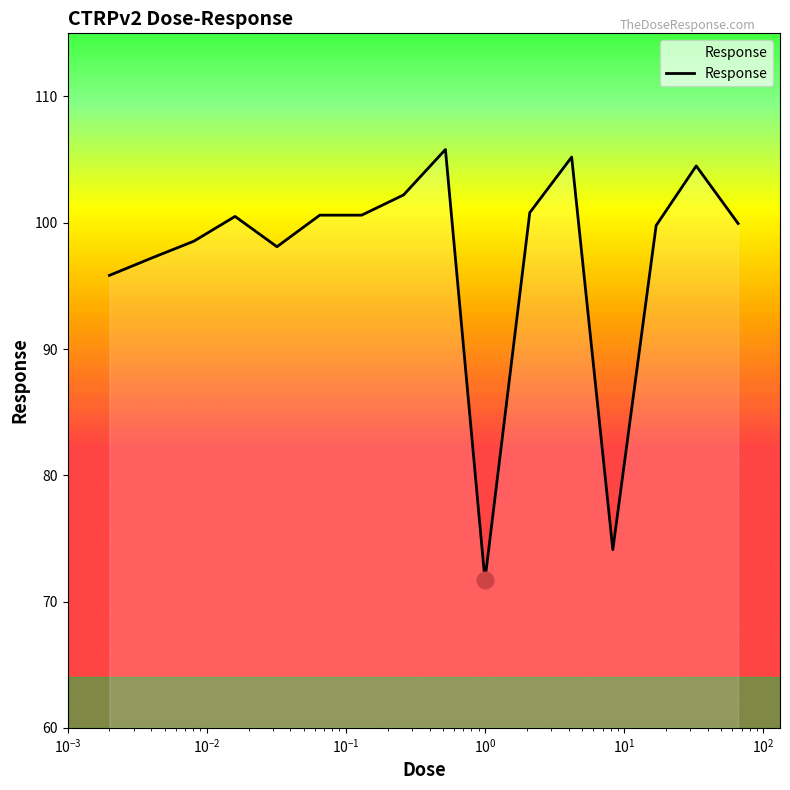

What is the maximum value shown in the chart?

105.8